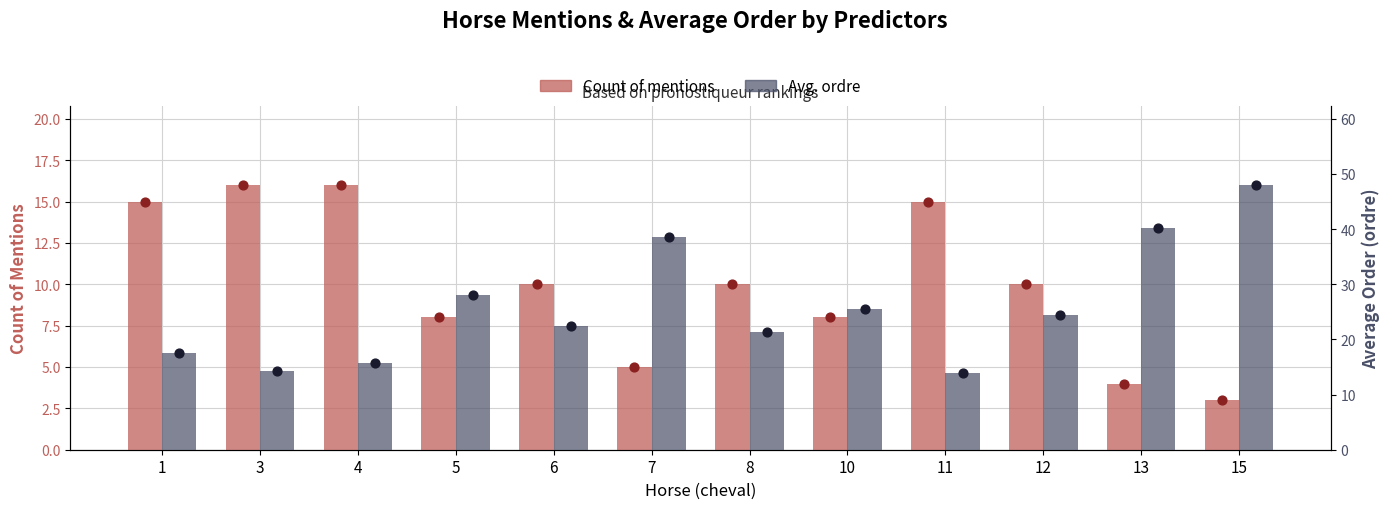

What is the total value across all series at 11?

28.9